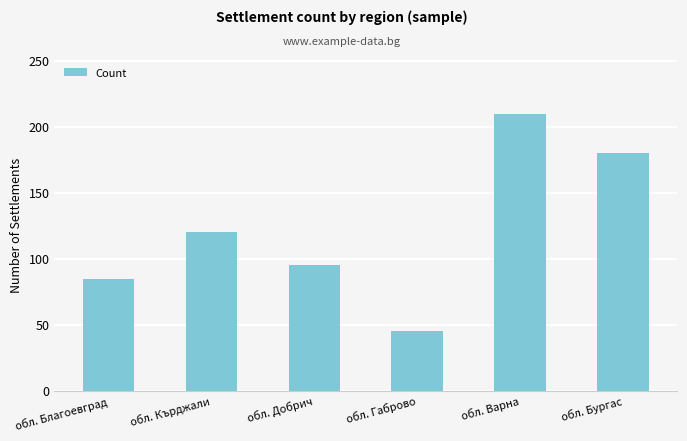

Reading left to right, list all the values displayed in this chart.

85	120	95	45	210	180